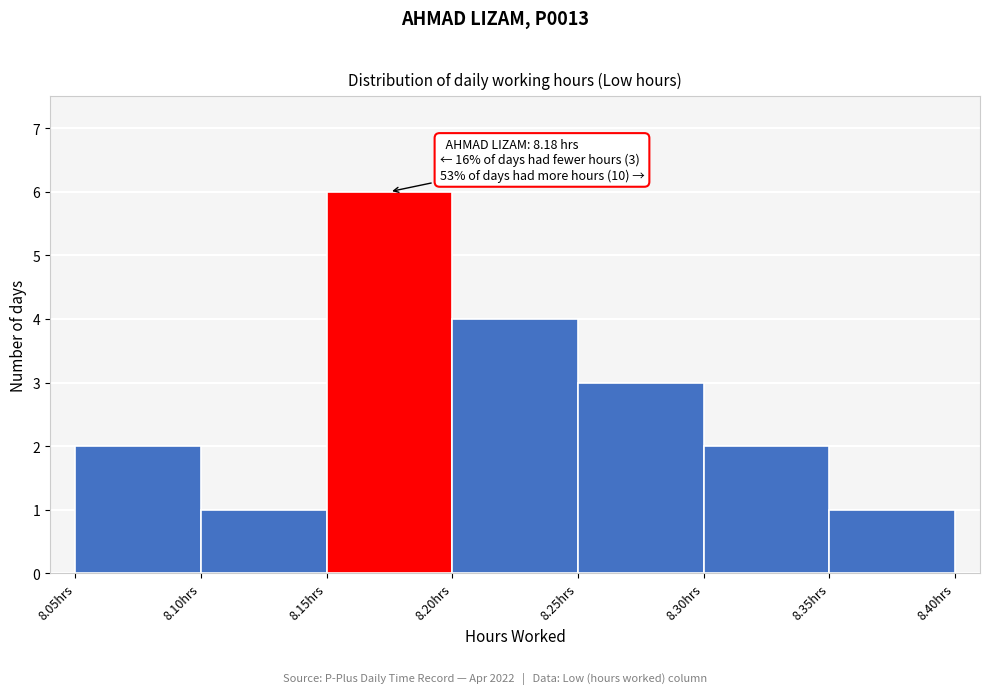

Over which range of the x-axis is the bar tallest?

8.15 to 8.20